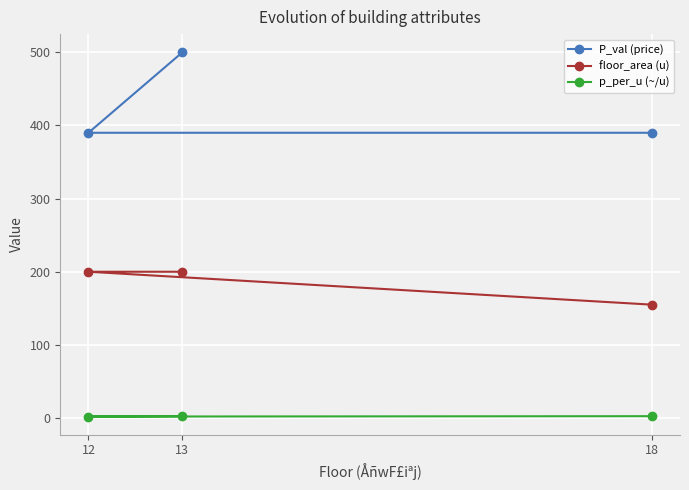

What is the total value across all series at 12?

592.0